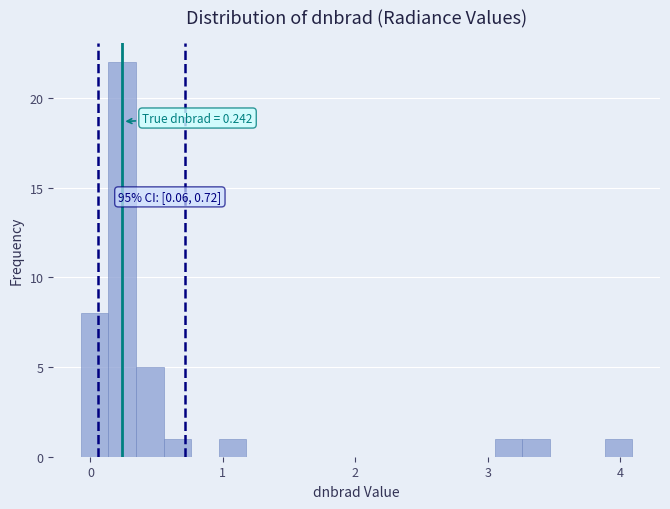

Read against the x-axis, roughly where is the centre of the tallest bar?

0.2